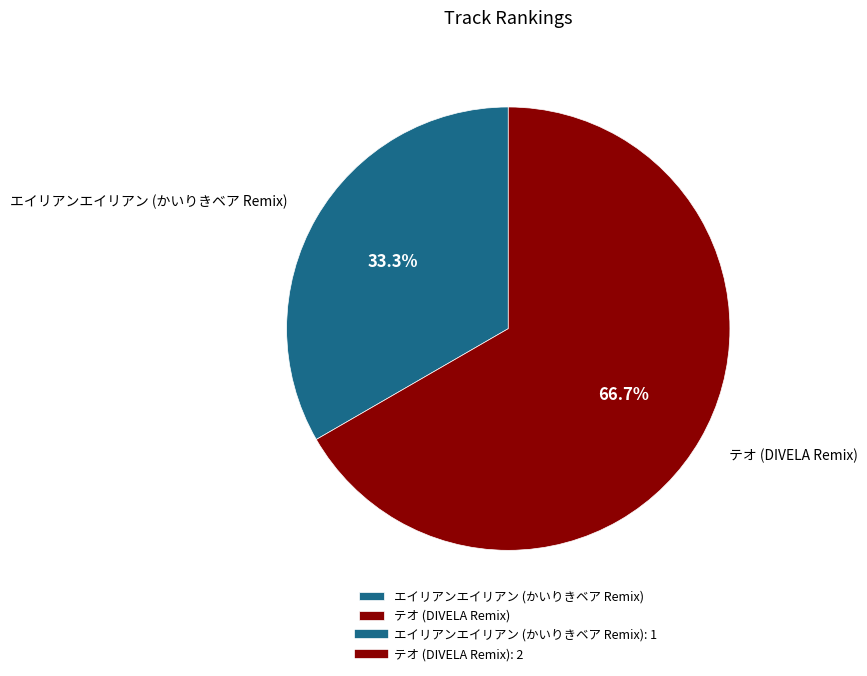

Which slice is the smallest?

エイリアンエイリアン (かいりきベア Remix)